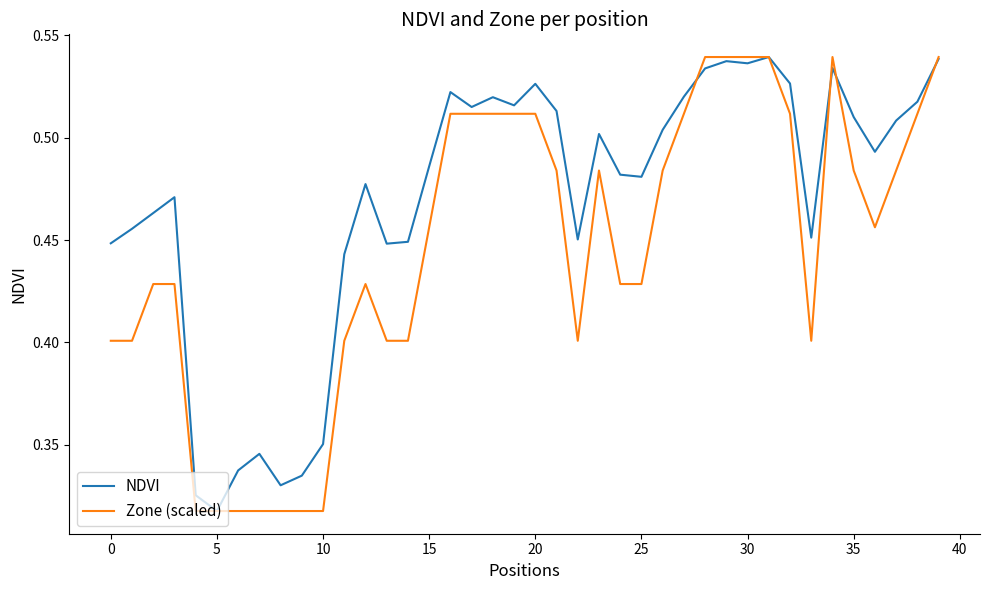

Which series has the largest total across all categories?

NDVI